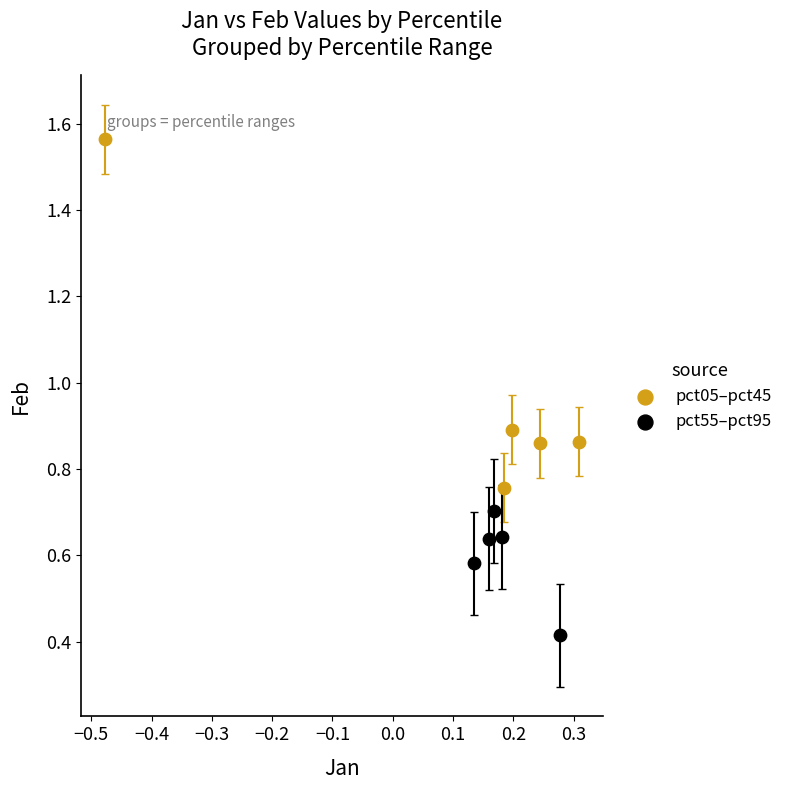

Which series has the widest spread of Y values?

pct05–pct45